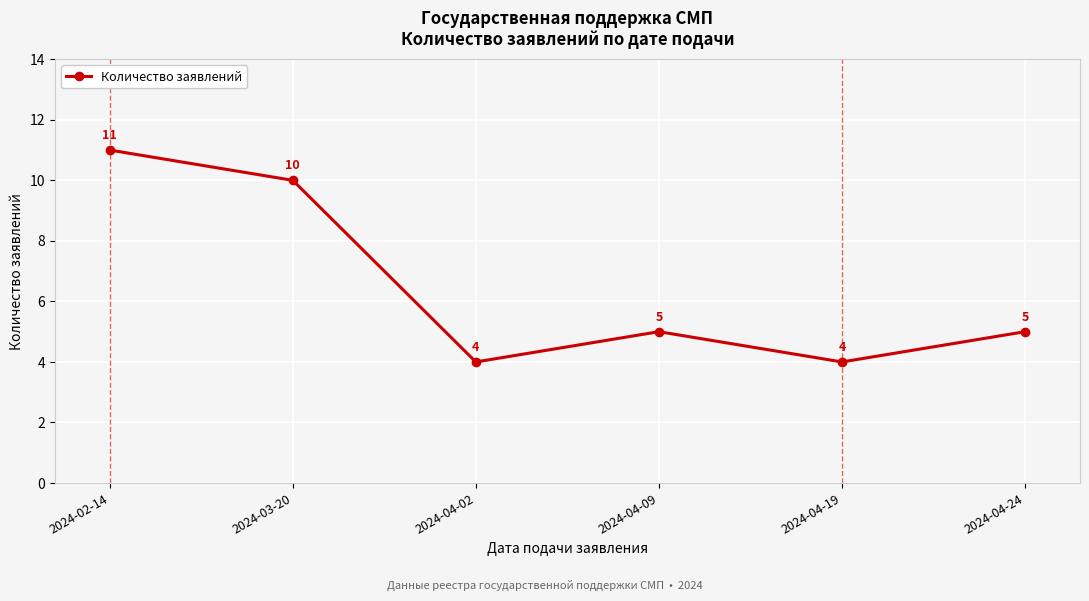

What is the difference between the second highest and second lowest values?

6